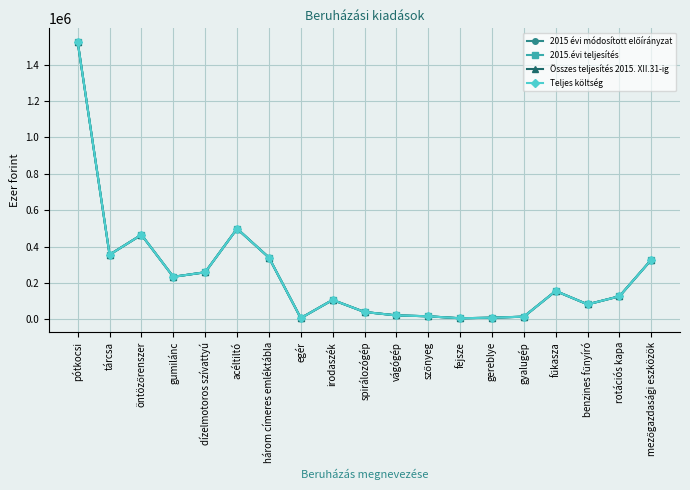

Reading right to left, extract all data points from this chart.

2015 évi módosított előírányzat: mezőgazdasági eszközök=327970	rotációs kapa=127000	benzines fűnyíró=82550	fűkasza=156000	gyalugép=15000	gereblye=9252	fejsze=6081	szőnyeg=17000	vágógép=21908	spirálozógép=40640	irodaszék=107000	egér=7099	három címeres emléktábla=340000	acéltiltó=498450	dízelmotoros szívattyú=259080	gumilánc=234000	öntözőrenszer=465000	tárcsa=355600	pótkocsi=1524000
2015.évi teljesítés: mezőgazdasági eszközök=327970	rotációs kapa=127000	benzines fűnyíró=82550	fűkasza=156000	gyalugép=15000	gereblye=9252	fejsze=6081	szőnyeg=17000	vágógép=21908	spirálozógép=40640	irodaszék=107000	egér=7099	három címeres emléktábla=340000	acéltiltó=498450	dízelmotoros szívattyú=259080	gumilánc=234000	öntözőrenszer=465000	tárcsa=355600	pótkocsi=1524000
Összes teljesítés 2015. XII.31-ig: mezőgazdasági eszközök=327970	rotációs kapa=127000	benzines fűnyíró=82550	fűkasza=156000	gyalugép=15000	gereblye=9252	fejsze=6081	szőnyeg=17000	vágógép=21908	spirálozógép=40640	irodaszék=107000	egér=7099	három címeres emléktábla=340000	acéltiltó=498450	dízelmotoros szívattyú=259080	gumilánc=234000	öntözőrenszer=465000	tárcsa=355600	pótkocsi=1524000
Teljes költség: mezőgazdasági eszközök=327970	rotációs kapa=127000	benzines fűnyíró=82550	fűkasza=156000	gyalugép=15000	gereblye=9252	fejsze=6081	szőnyeg=17000	vágógép=21908	spirálozógép=40640	irodaszék=107000	egér=7099	három címeres emléktábla=340000	acéltiltó=498450	dízelmotoros szívattyú=259080	gumilánc=234000	öntözőrenszer=465000	tárcsa=355600	pótkocsi=1524000